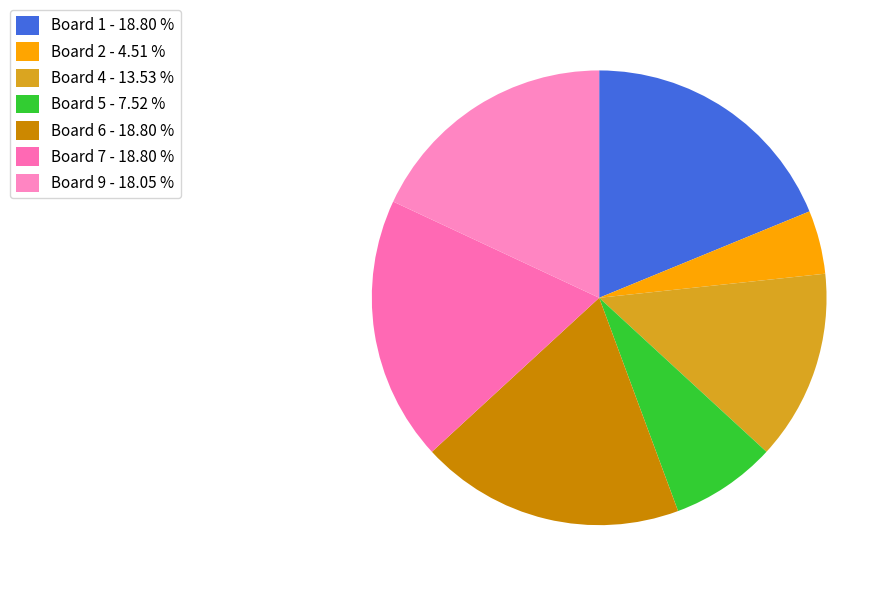

How many segments does this pie chart have?

7